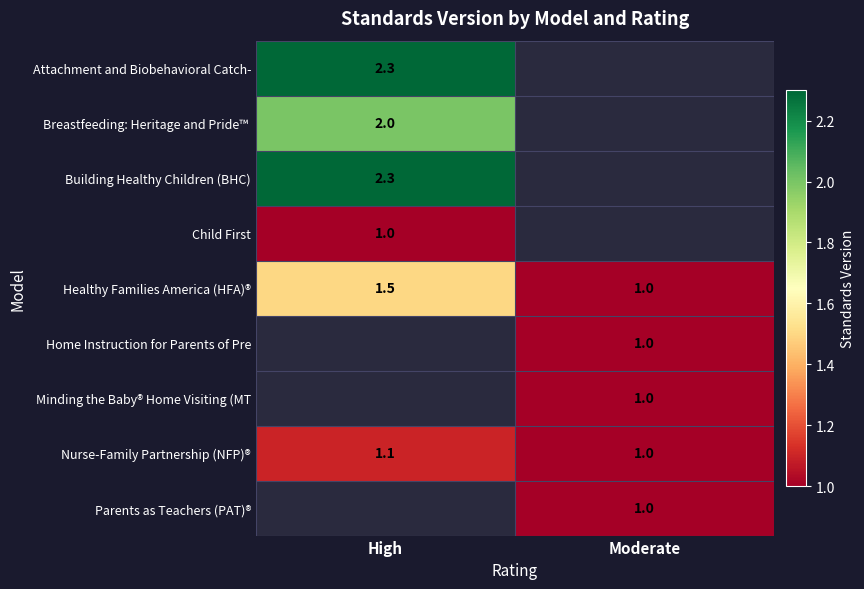

Is the value of Attachment and Biobehavioral Catch- at High greater than the value of Home Instruction for Parents of Pre at Moderate?

Yes